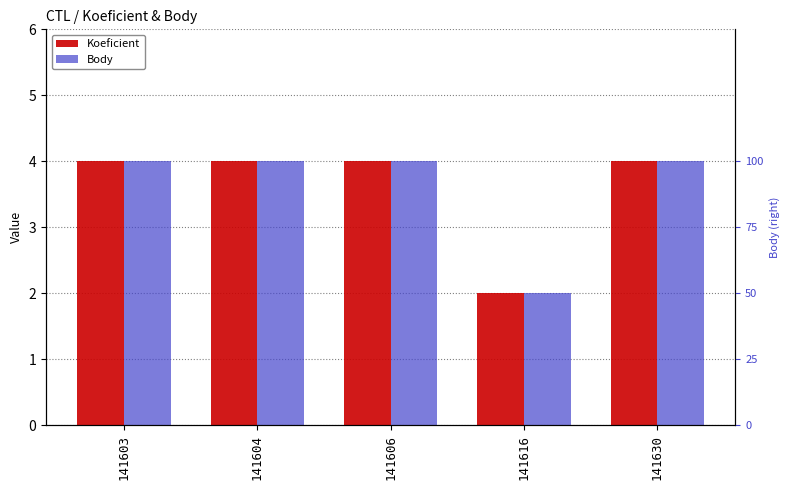

Where is Koeficient nearest to the value 3?

141603